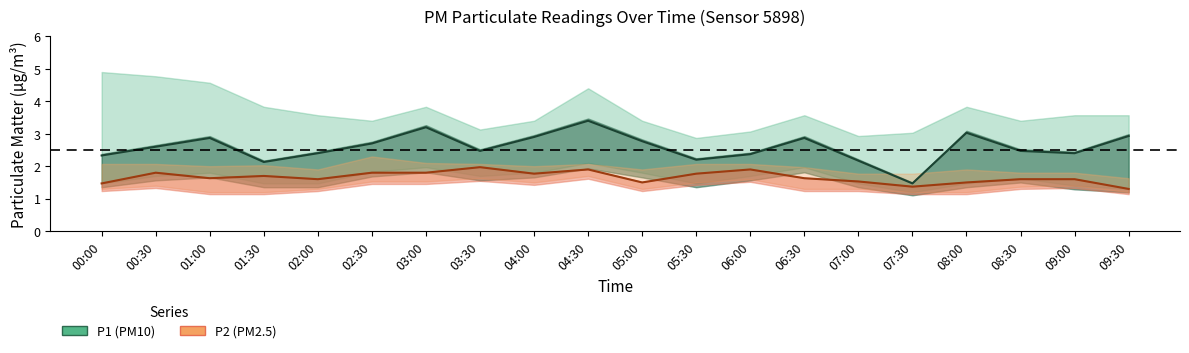

What position from the right is 09:00?

2